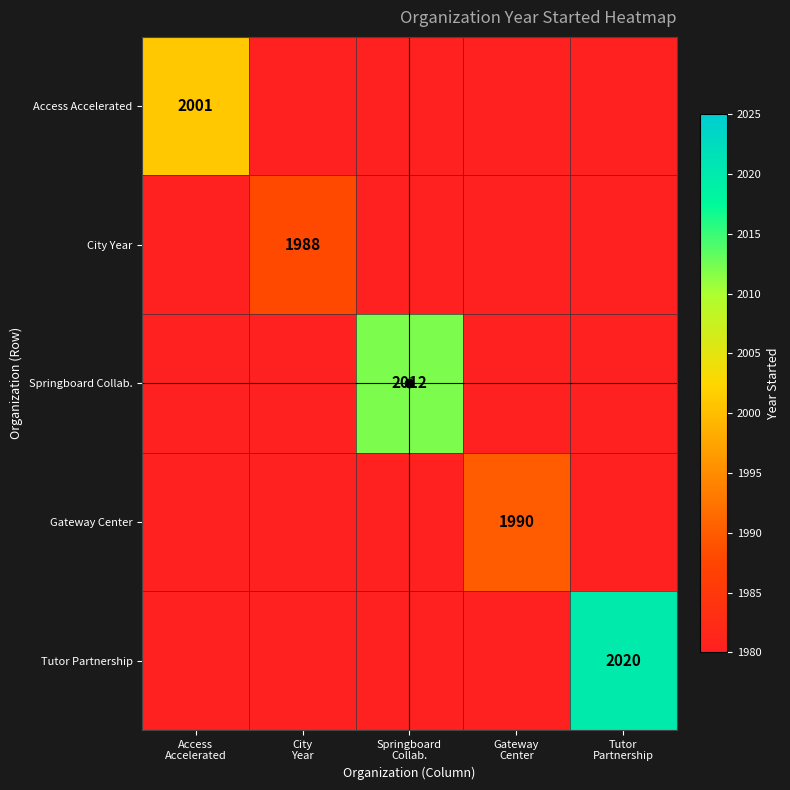

Which series has the widest spread of values?

Tutor Partnership